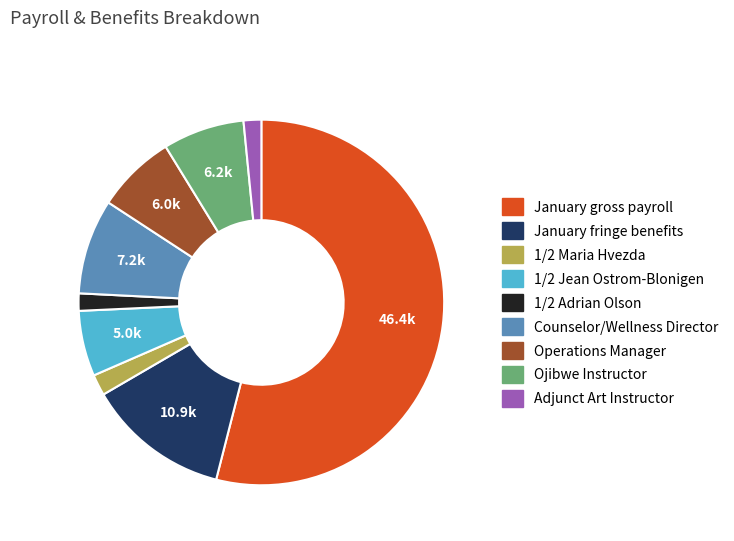

What is the majority slice?

January gross payroll